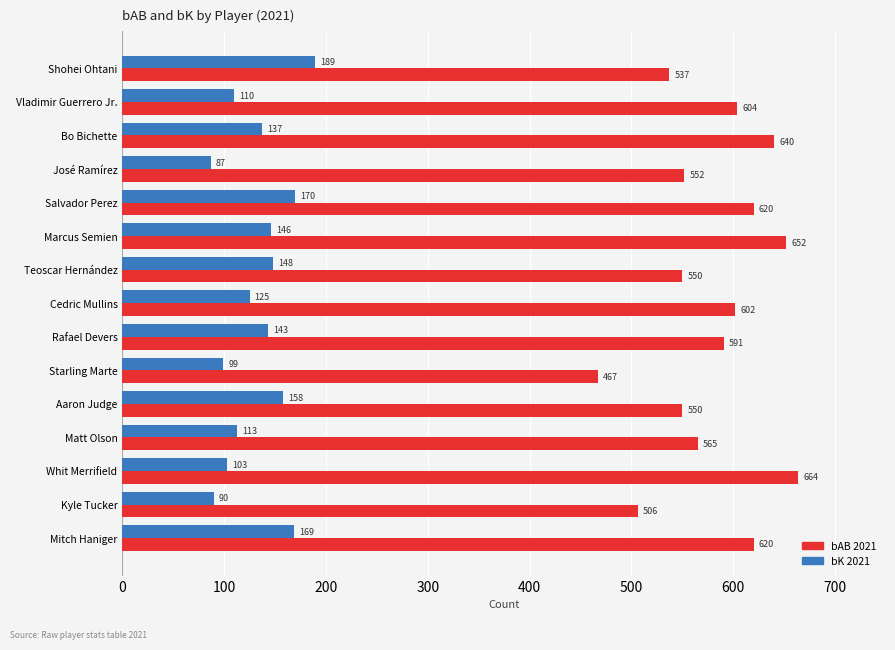

The bK 2021 series shows 247 at Marcus Semien. True or false?

False